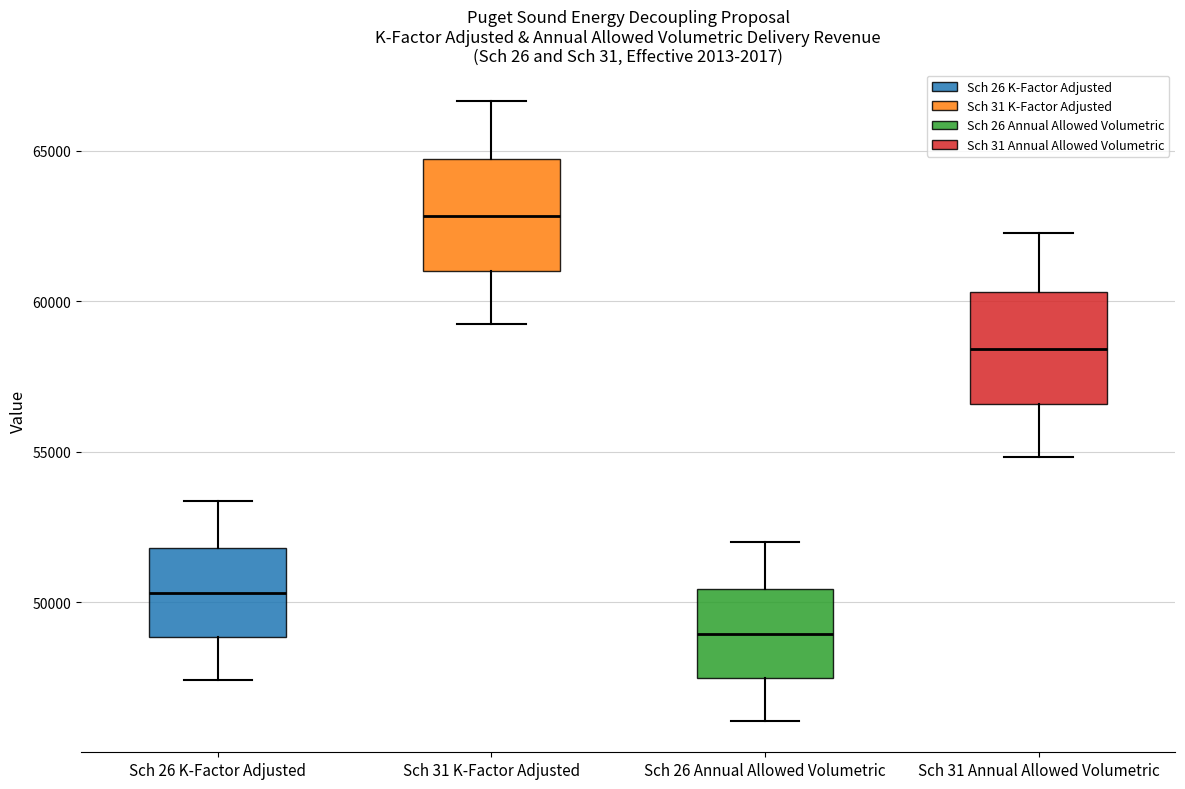

Reading left to right, transcribe this box plot: for each box, give where its median line is, the range the box spans, and where its two whiskers end, as read against the y-axis. The values are not printed on the chart, so give them approximately, as read against the axis.

Sch 26 K-Factor Adjusted: median 50500, box 49000 to 52000, whiskers 47500 to 53500
Sch 31 K-Factor Adjusted: median 63000, box 61000 to 64500, whiskers 59000 to 66500
Sch 26 Annual Allowed Volumetric: median 49000, box 47500 to 50500, whiskers 46000 to 52000
Sch 31 Annual Allowed Volumetric: median 58500, box 56500 to 60500, whiskers 55000 to 62500